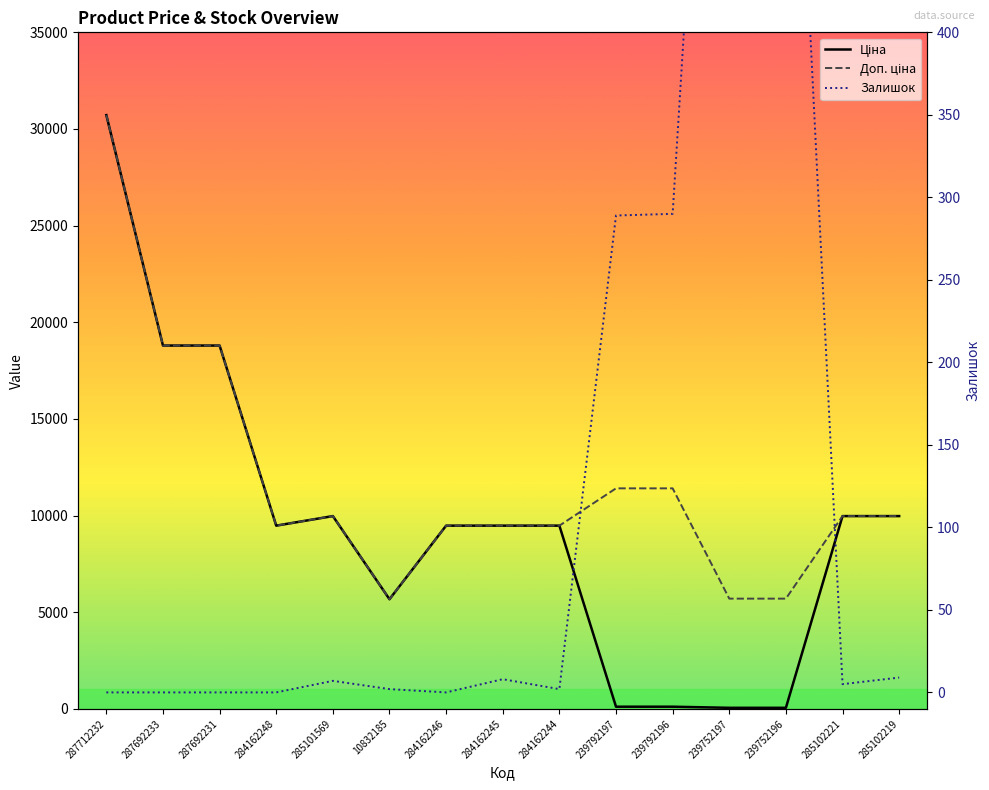

What is the difference between the second highest and minimum values in the Доп. ціна series?

13123.0